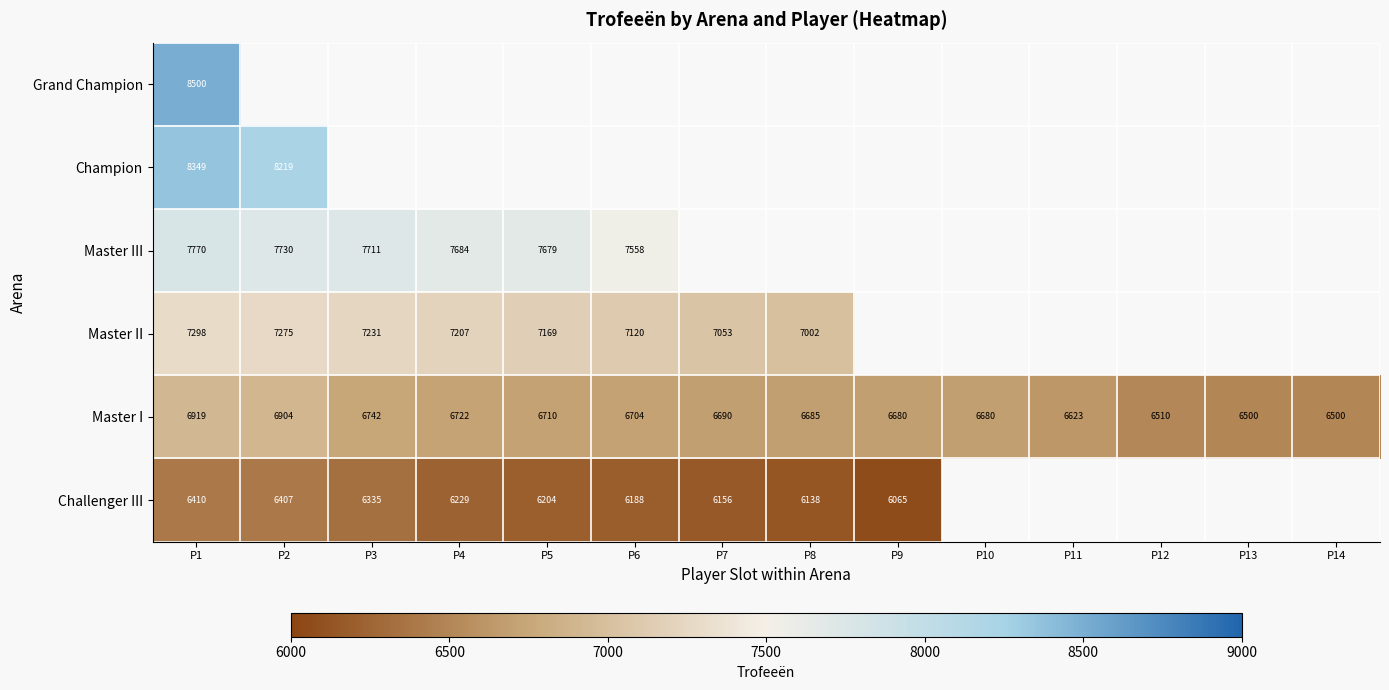

Read the Master I value at P12, to the nearest 5.

6510